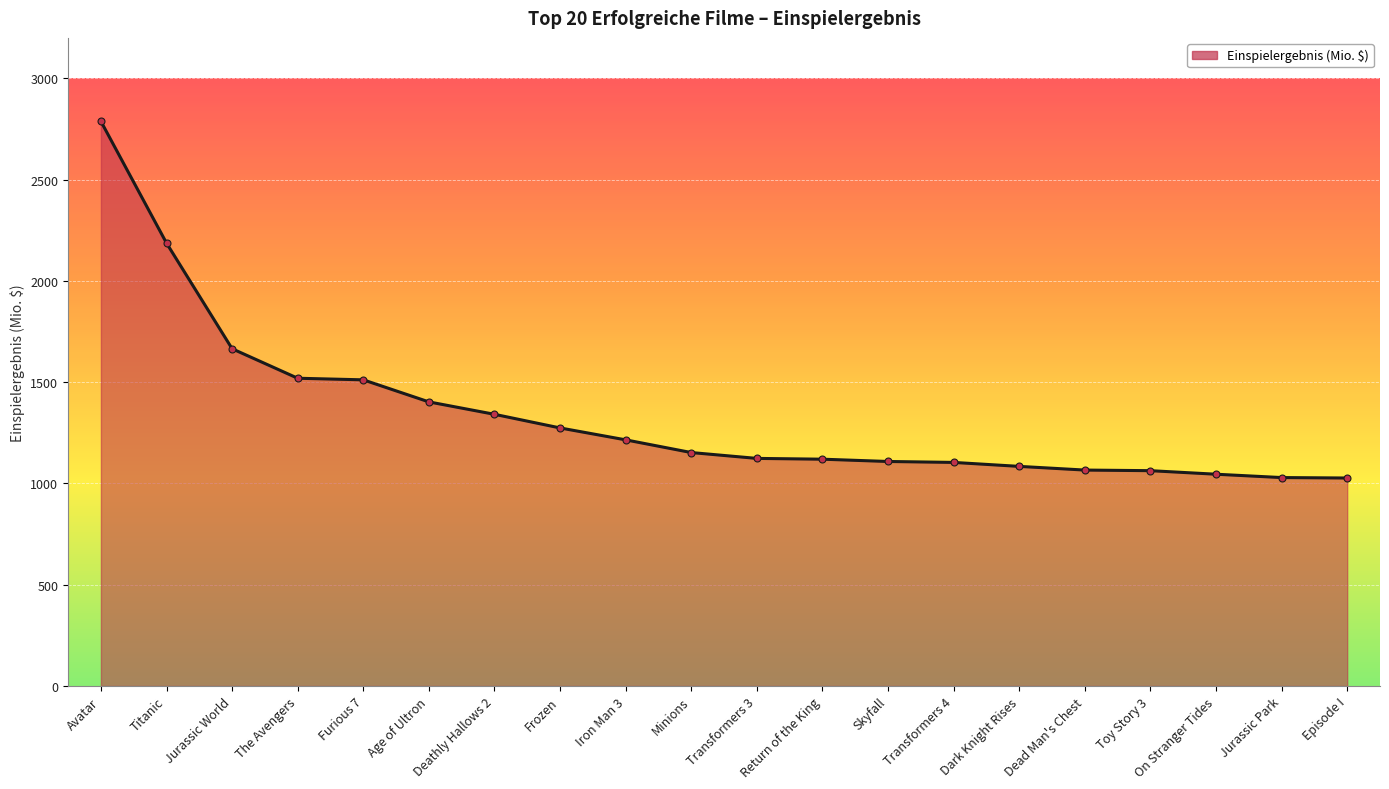

Count the number of values greater than 1152.

10